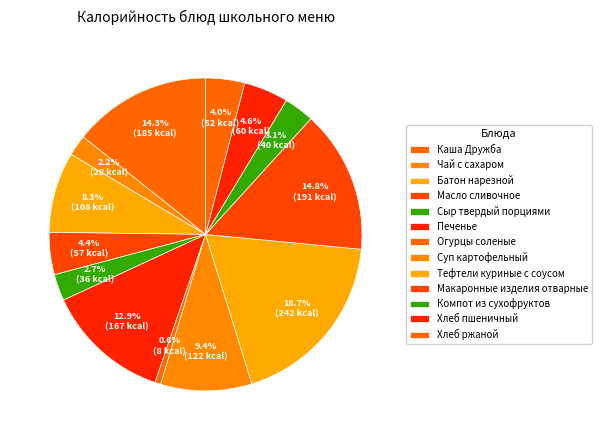

Rank the categories by value from highest to lowest.

Тефтели куриные с соусом, Макаронные изделия отварные, Каша Дружба, Печенье, Суп картофельный, Батон нарезной, Хлеб пшеничный, Масло сливочное, Хлеб ржаной, Компот из сухофруктов, Сыр твердый порциями, Чай с сахаром, Огурцы соленые